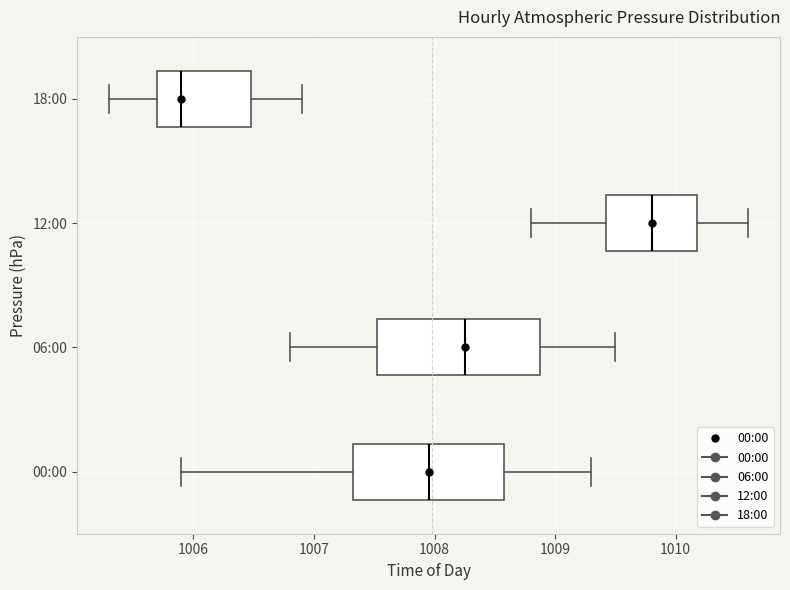

Reading bottom to top, transcribe this box plot: for each box, give where its median line is, the range the box spans, and where its two whiskers end, as read against the x-axis. The values are not printed on the chart, so give them approximately, as read against the axis.

00:00: median 1008.0, box 1007.3 to 1008.6, whiskers 1005.9 to 1009.3
06:00: median 1008.3, box 1007.5 to 1008.9, whiskers 1006.8 to 1009.5
12:00: median 1009.8, box 1009.4 to 1010.2, whiskers 1008.8 to 1010.6
18:00: median 1005.9, box 1005.7 to 1006.5, whiskers 1005.3 to 1006.9